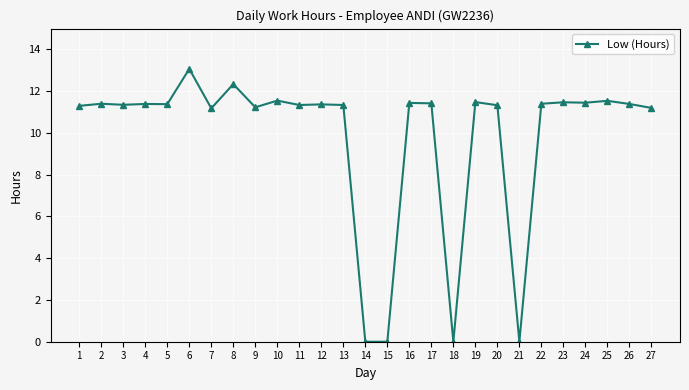

What is the value of the 1st point from the left?

11.3